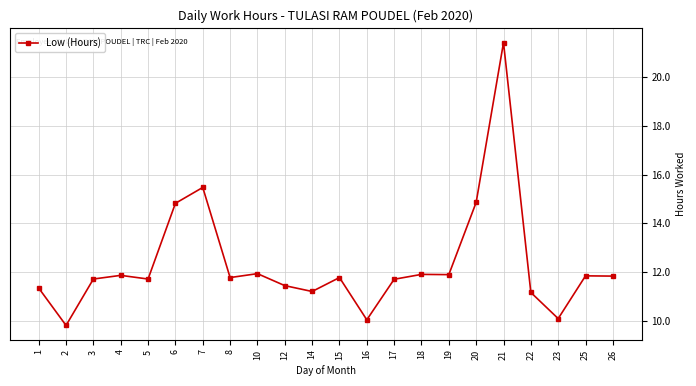

What is the difference between the values at 15 and 1?

0.4